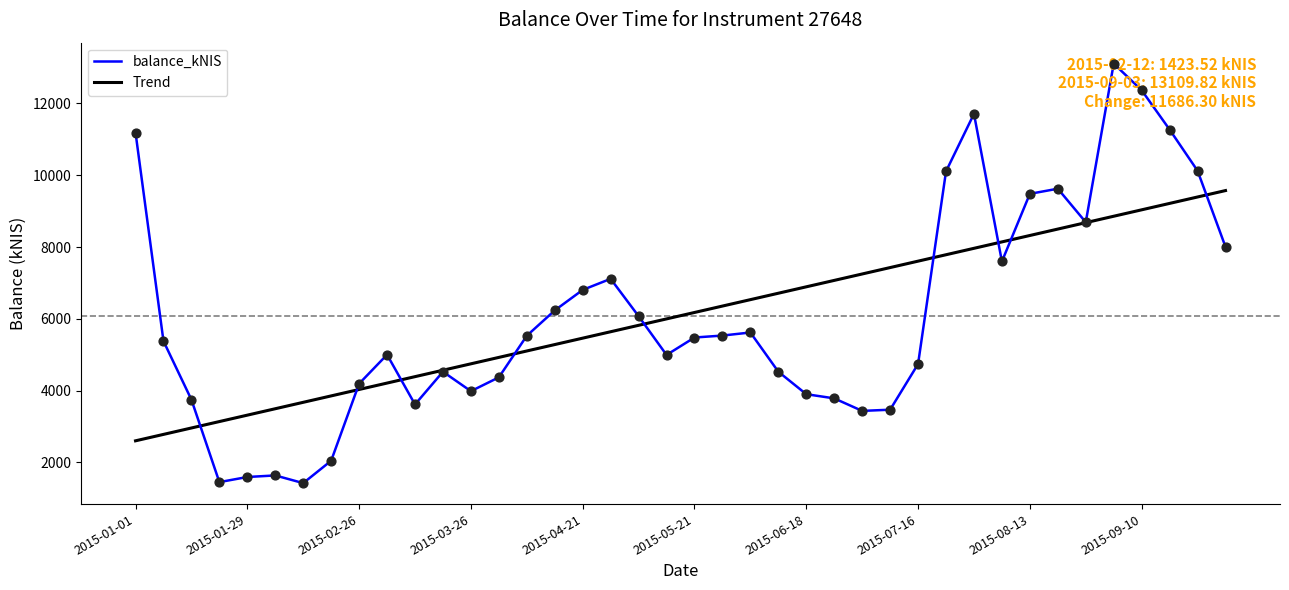

What is the smallest value displayed?

1423.5